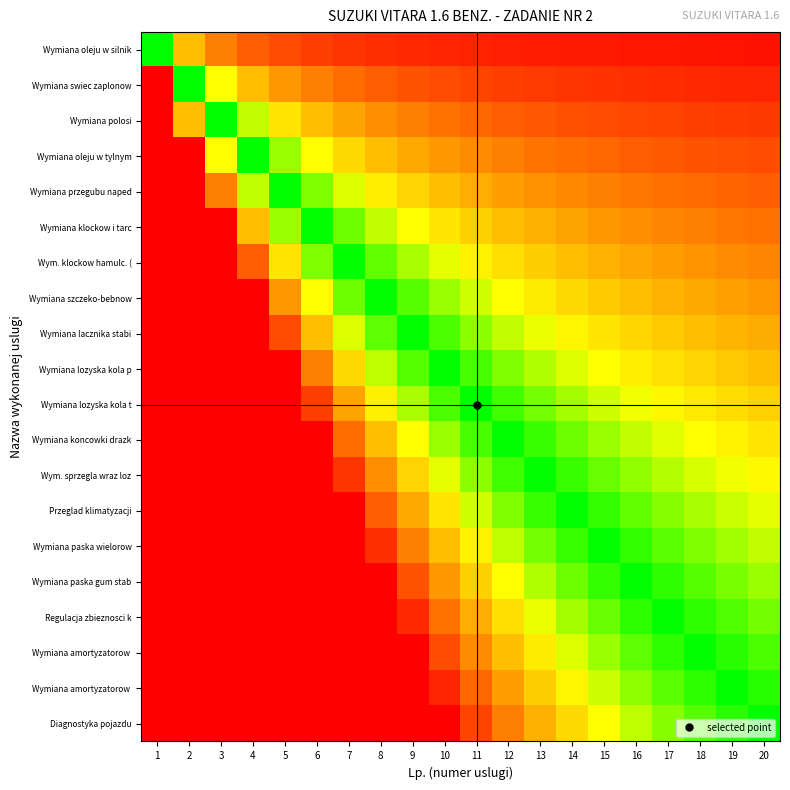

What is the total value across all series at 20?

10.5